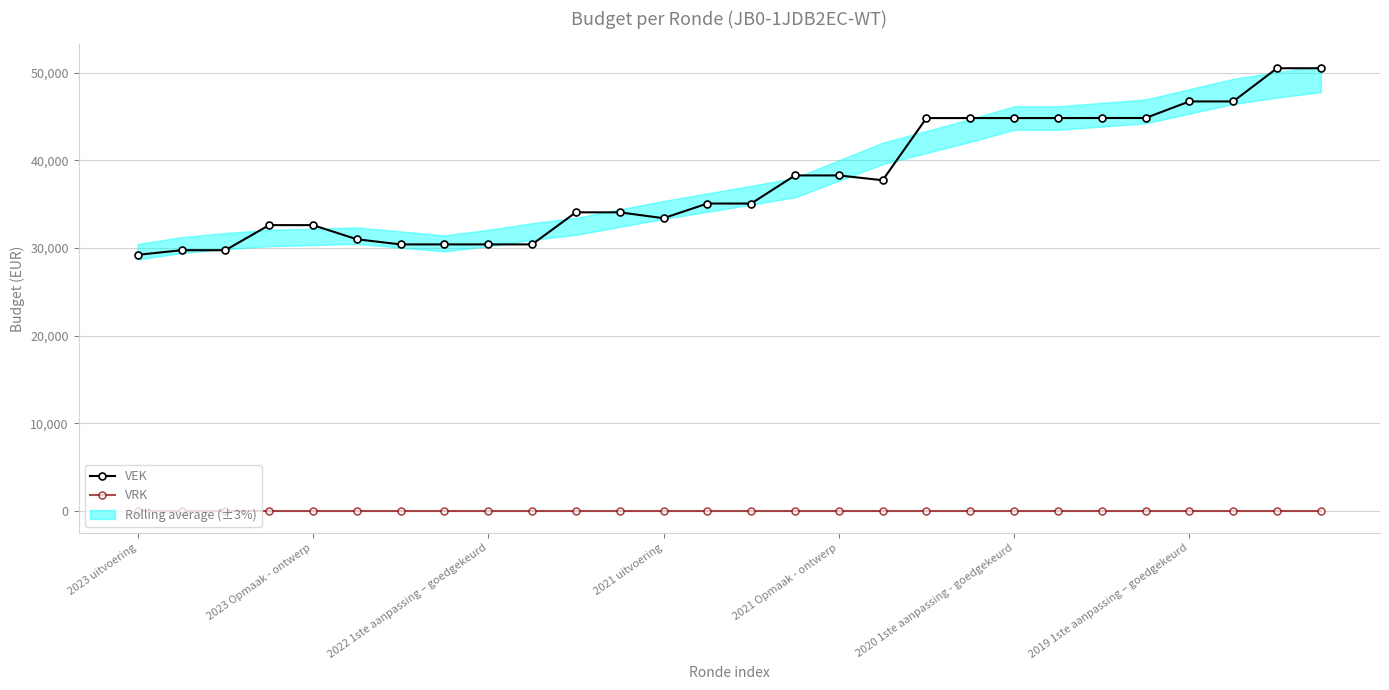

Rank the series by their average value, from highest to lowest.

VEK, VRK